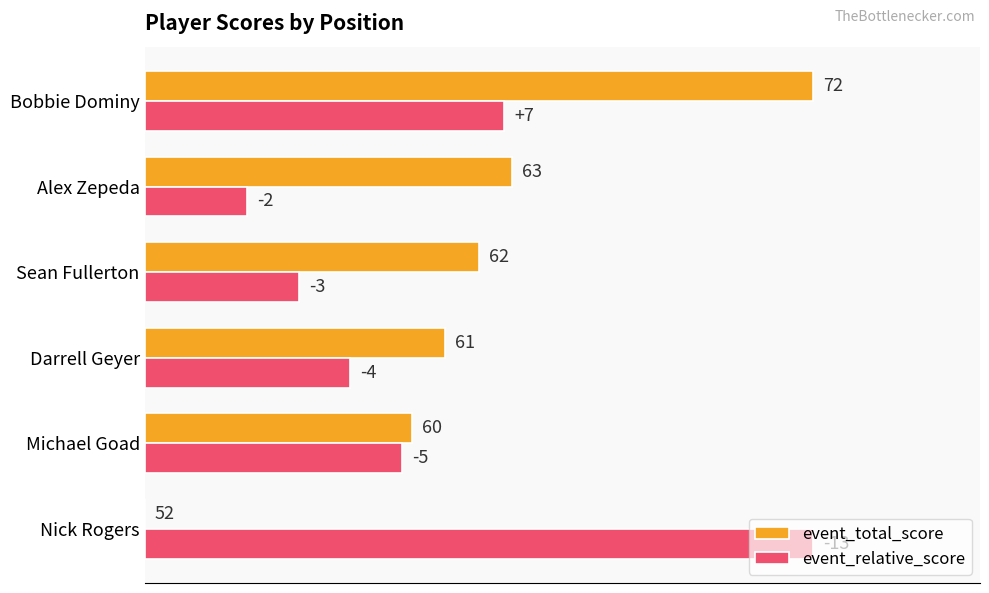

What are all the series names shown in the legend?

event_total_score, event_relative_score